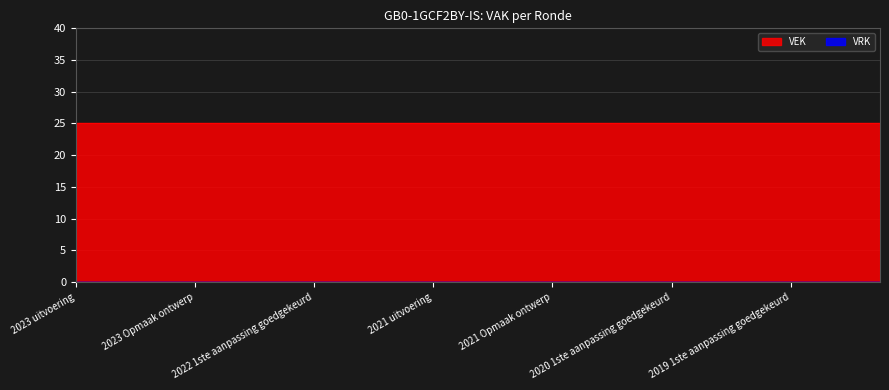

True or false: VEK and VRK cross at least once.

False